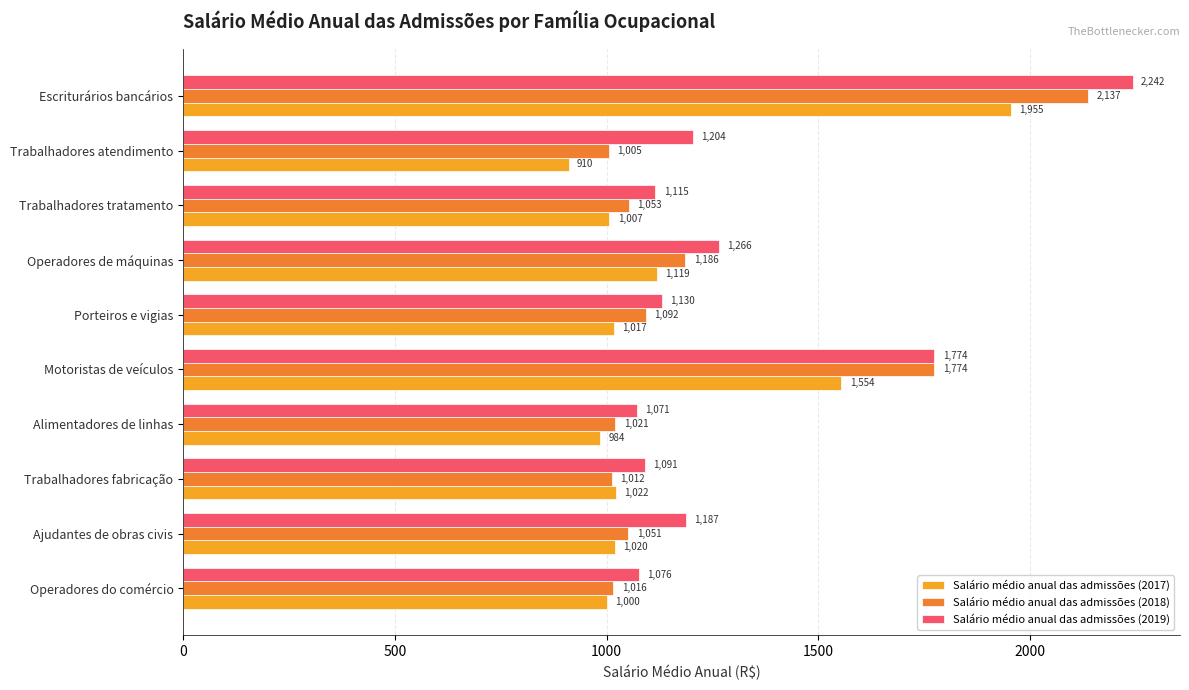

The Salário médio anual das admissões (2017) series shows 1331.1 at Escriturários bancários. True or false?

False